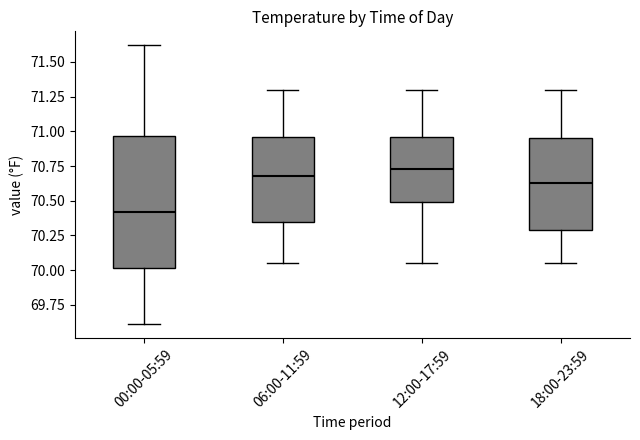

Comparing the boxes themselves (not the whiskers), which one is the tallest?

00:00-05:59